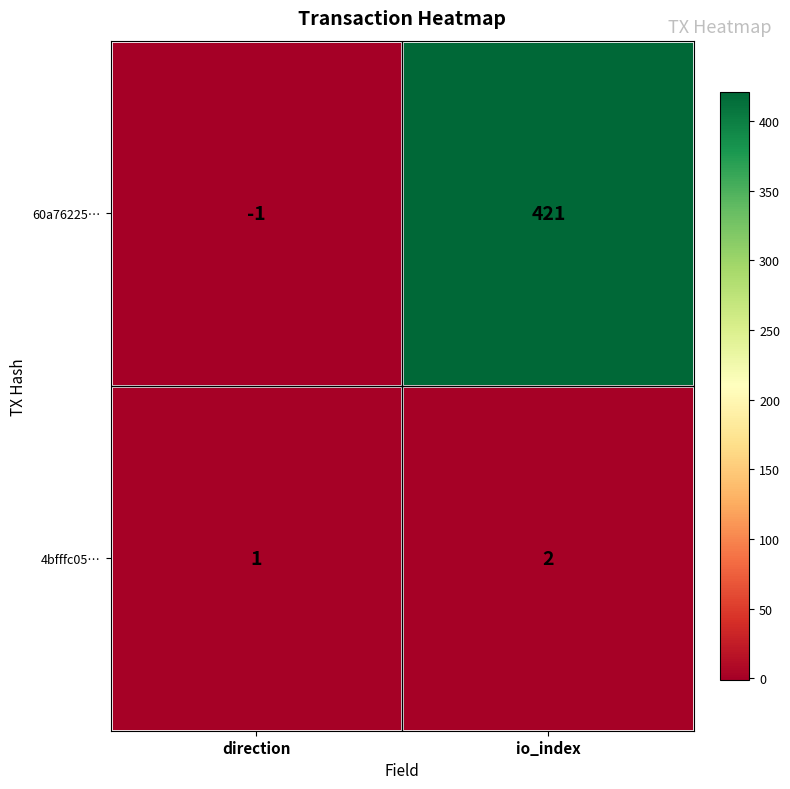

Reading right to left, extract all data points from this chart.

60a76225…: io_index=421	direction=-1
4bfffc05…: io_index=2	direction=1